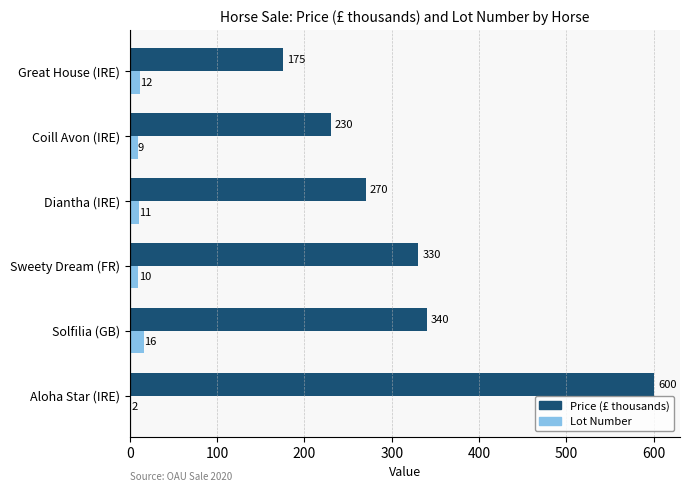

At which label is Lot Number closest to 9?

Coill Avon (IRE)